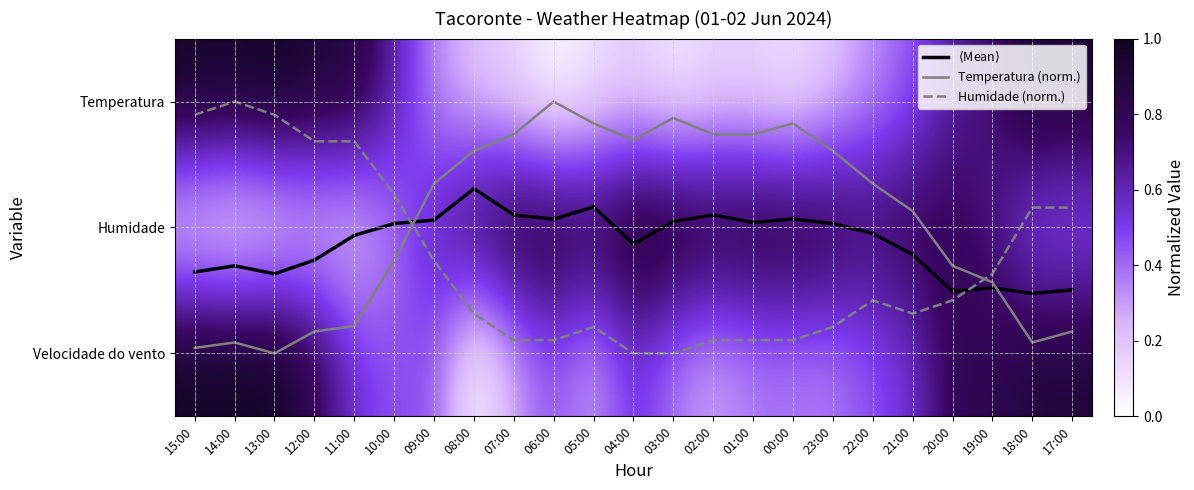

Is it true that Humidade (norm.) equals 0.2 at 10:00?

False